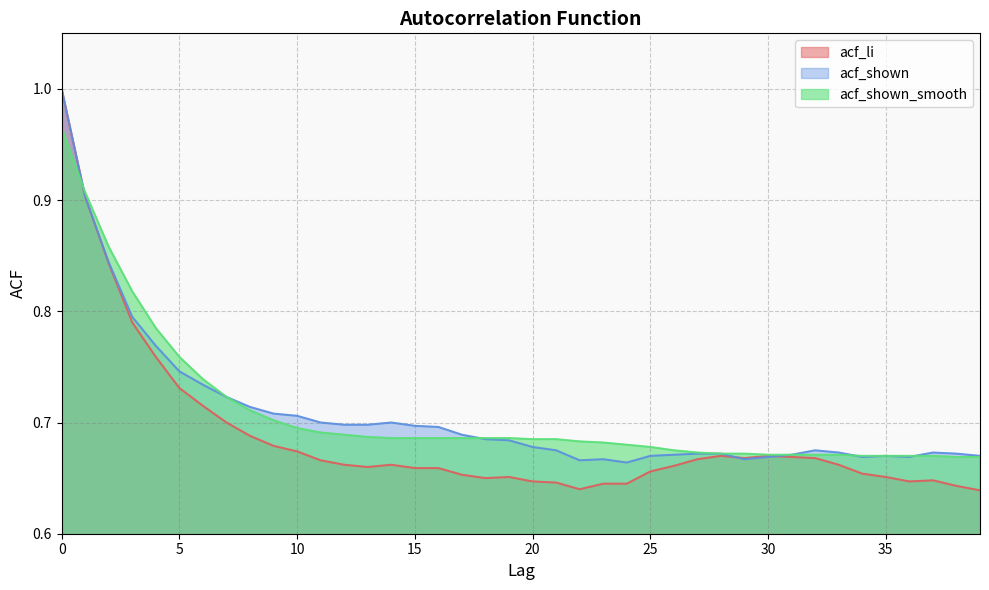

How many lines are shown in the chart?

3